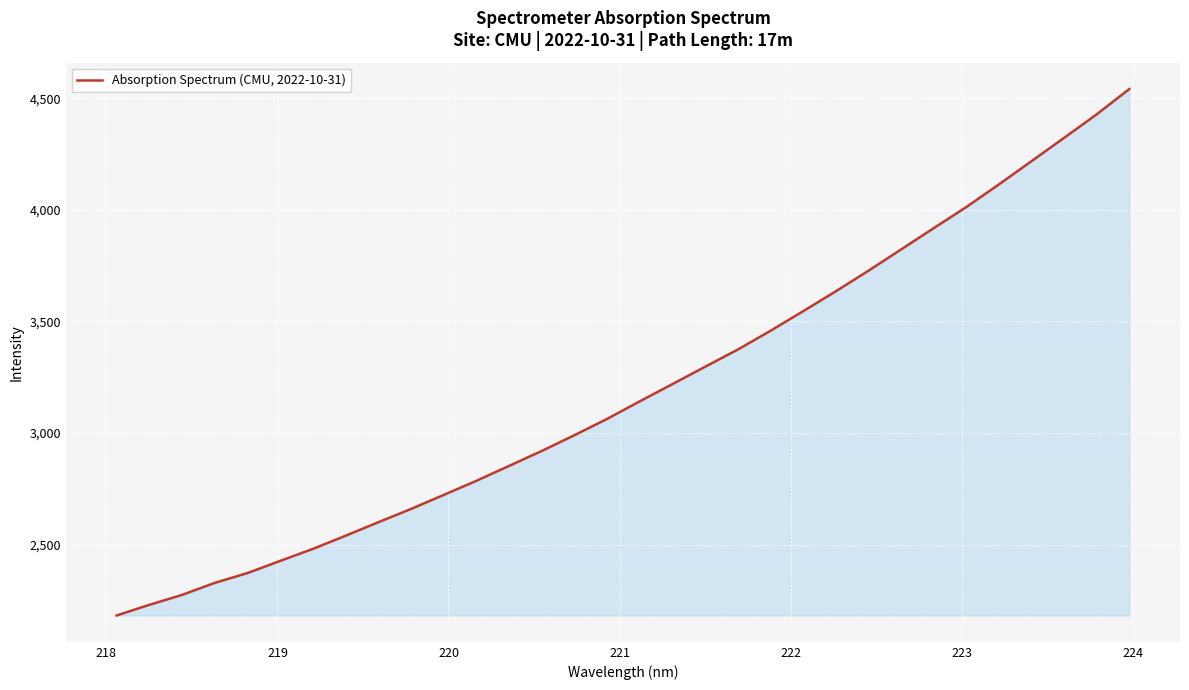

How many lines are shown in the chart?

1